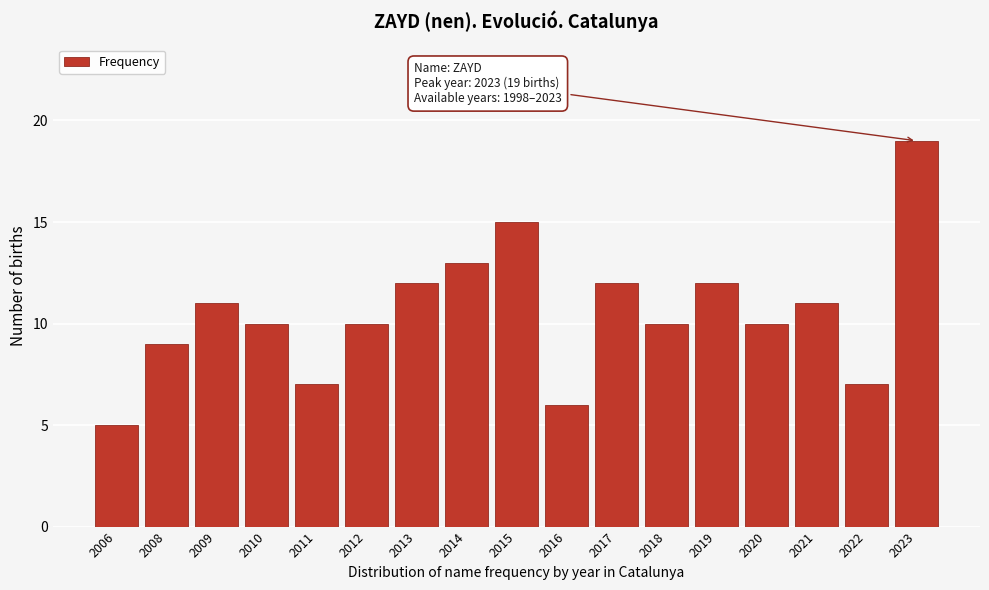

Reading right to left, extract all data points from this chart.

2023=19	2022=7	2021=11	2020=10	2019=12	2018=10	2017=12	2016=6	2015=15	2014=13	2013=12	2012=10	2011=7	2010=10	2009=11	2008=9	2006=5